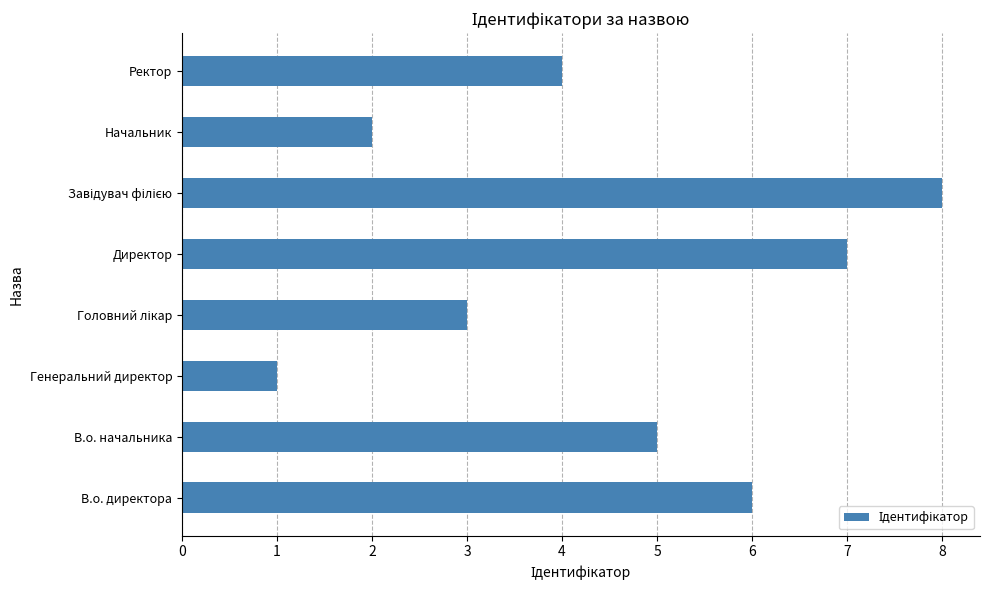

The chart shows a value of 2 at В.о. директора. True or false?

False